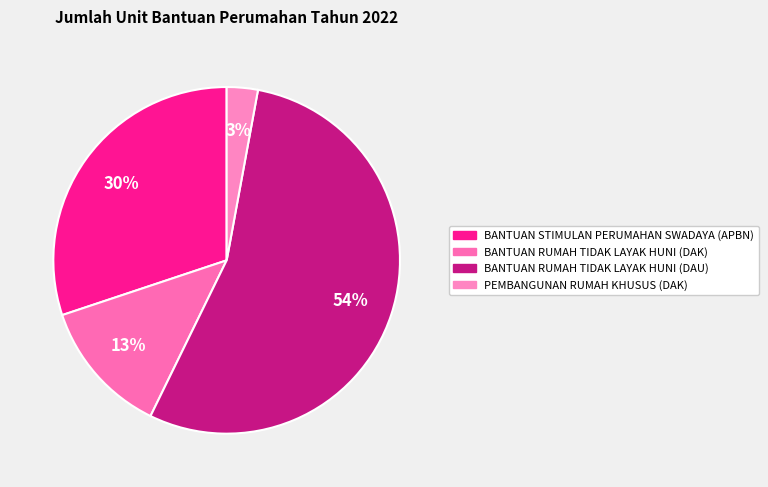

To the nearest percent, what portion does BANTUAN RUMAH TIDAK LAYAK HUNI (DAU) represent?

54%